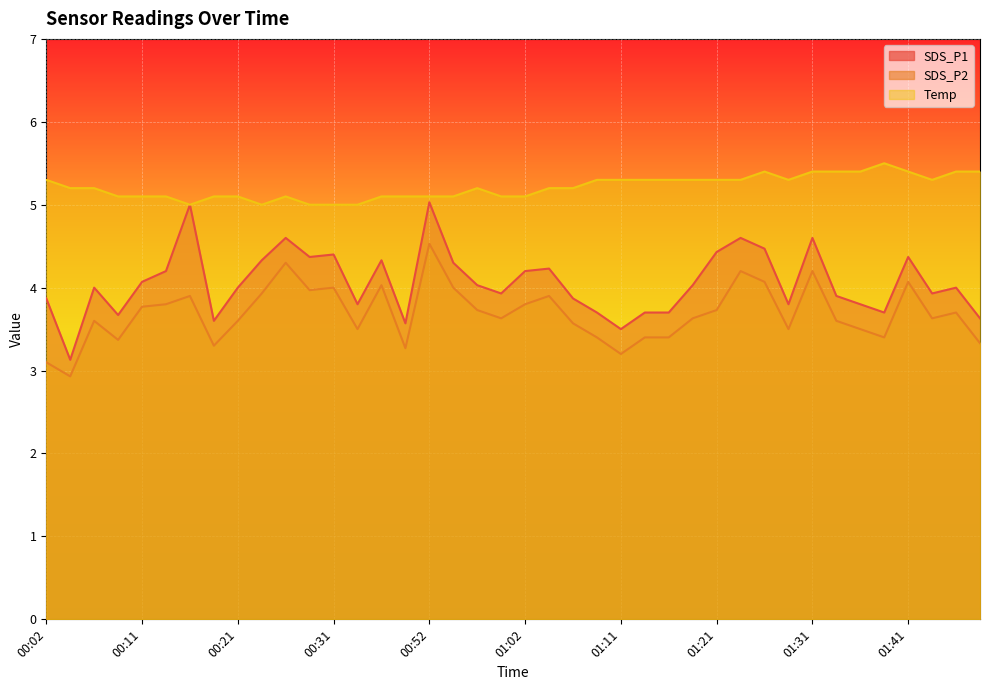

What is the value of the SDS_P2 point at the 27th from the left?

3.4